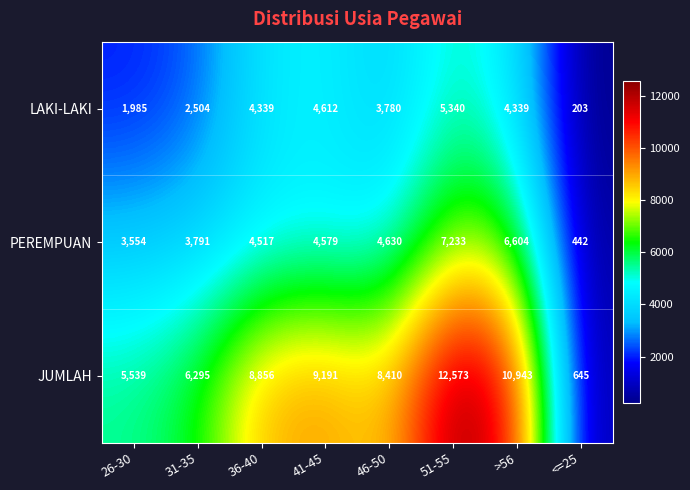

Rank the series at 36-40 from highest to lowest value.

JUMLAH, PEREMPUAN, LAKI-LAKI